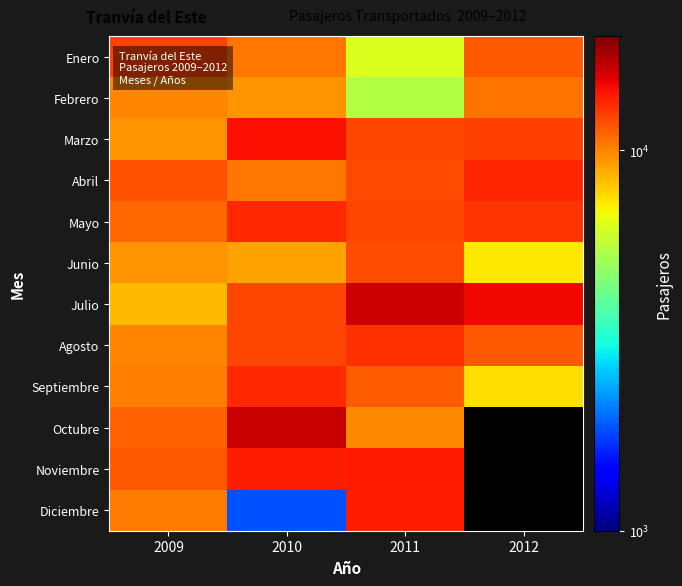

What is the spread (max minus min) of values at 2011?

10875.0